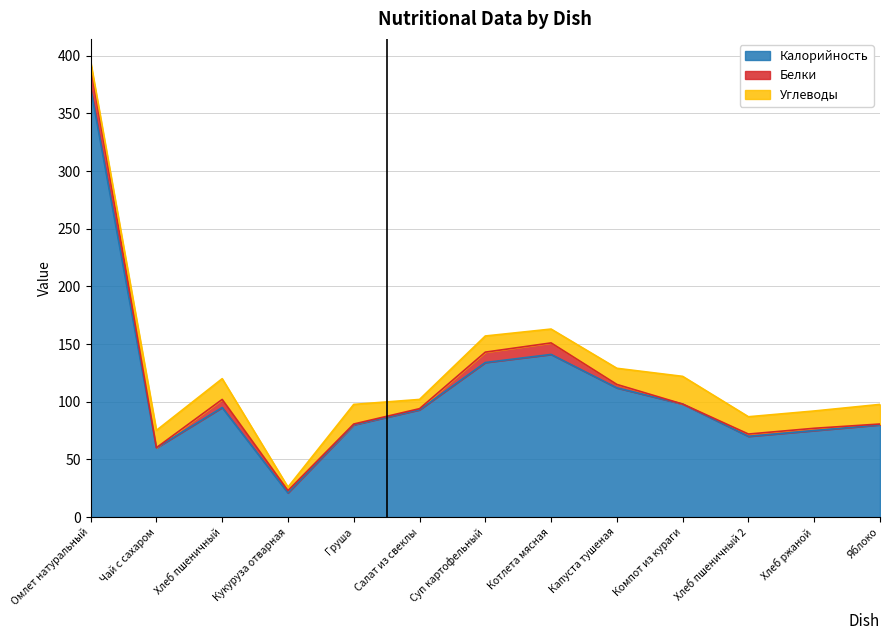

True or false: Калорийность has more than 2 points higher than both neighbors.

False